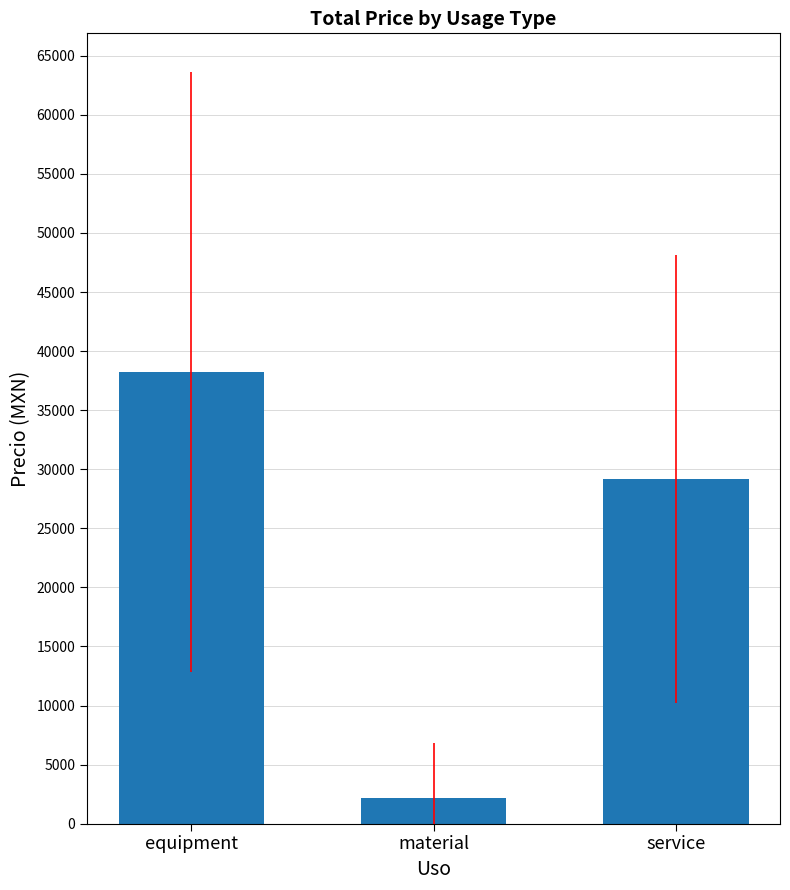

How many bars are there in total?

3